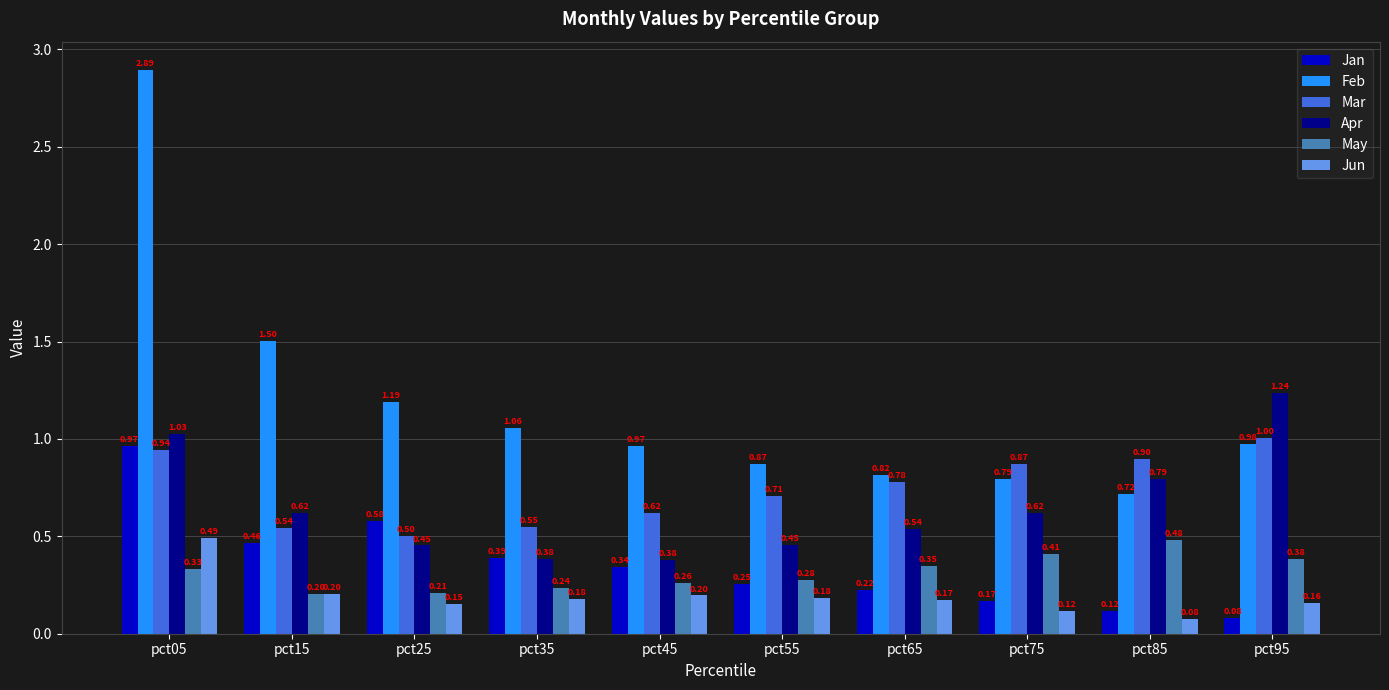

At which category is the sum across all series the highest?

pct05